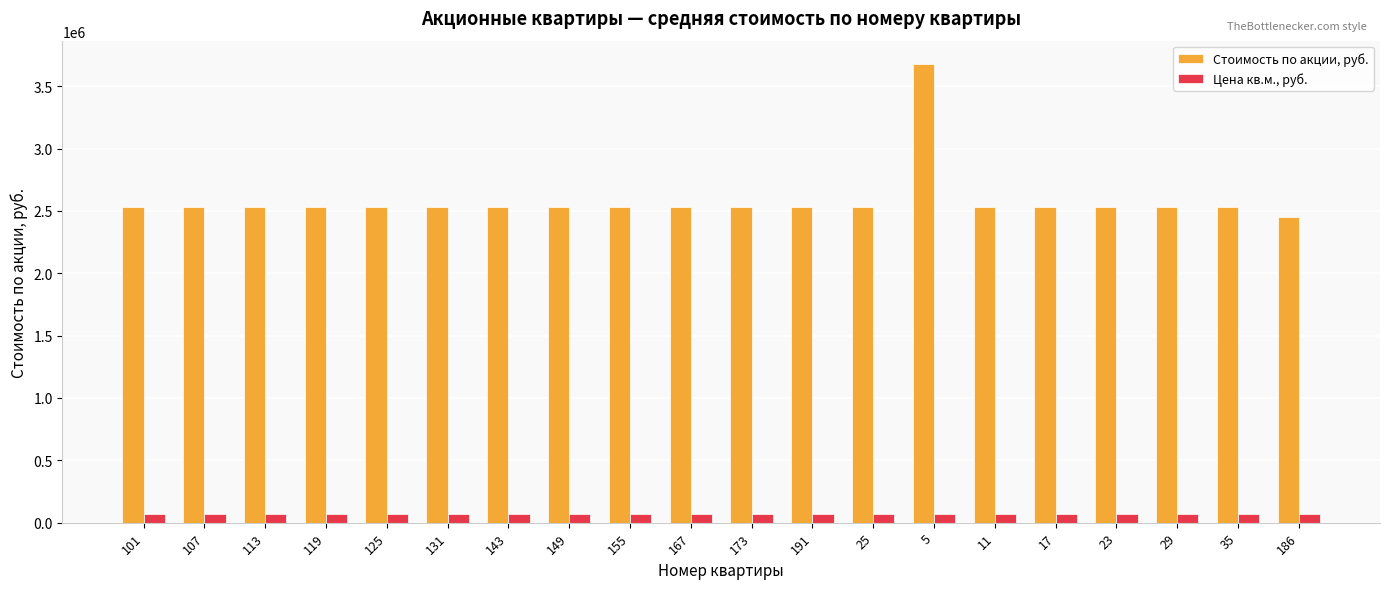

Is the value of Стоимость по акции, руб. at 191 greater than the value of Цена кв.м., руб. at 143?

Yes